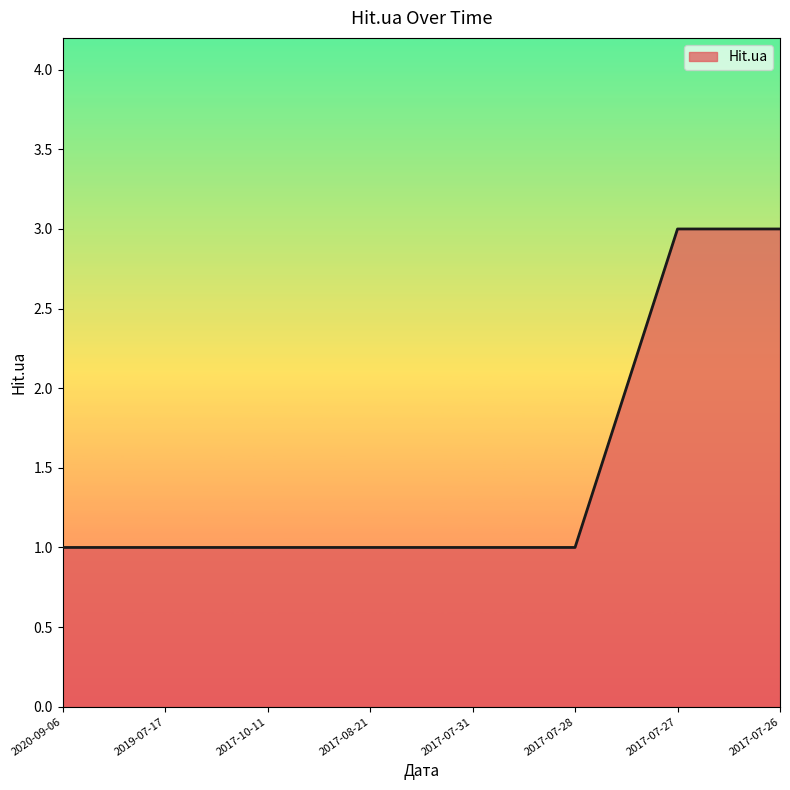

Read the value at 2017-07-28.

1